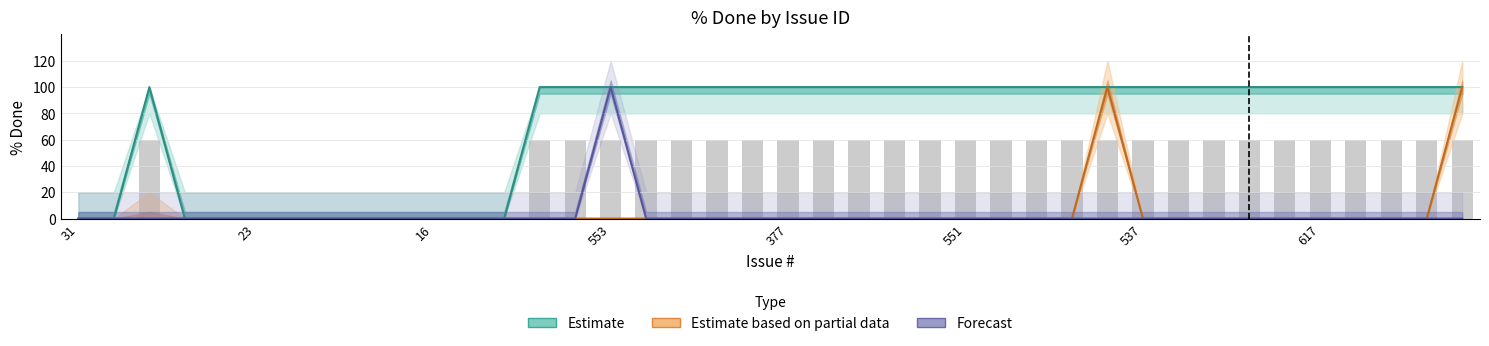

What is the sum of the Estimate values at 23 and 27?

200